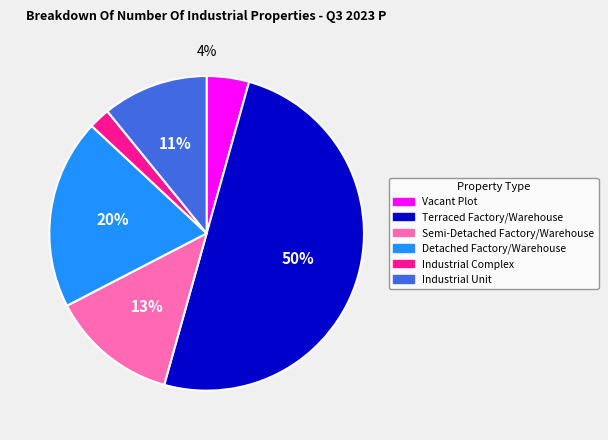

How many segments does this pie chart have?

6